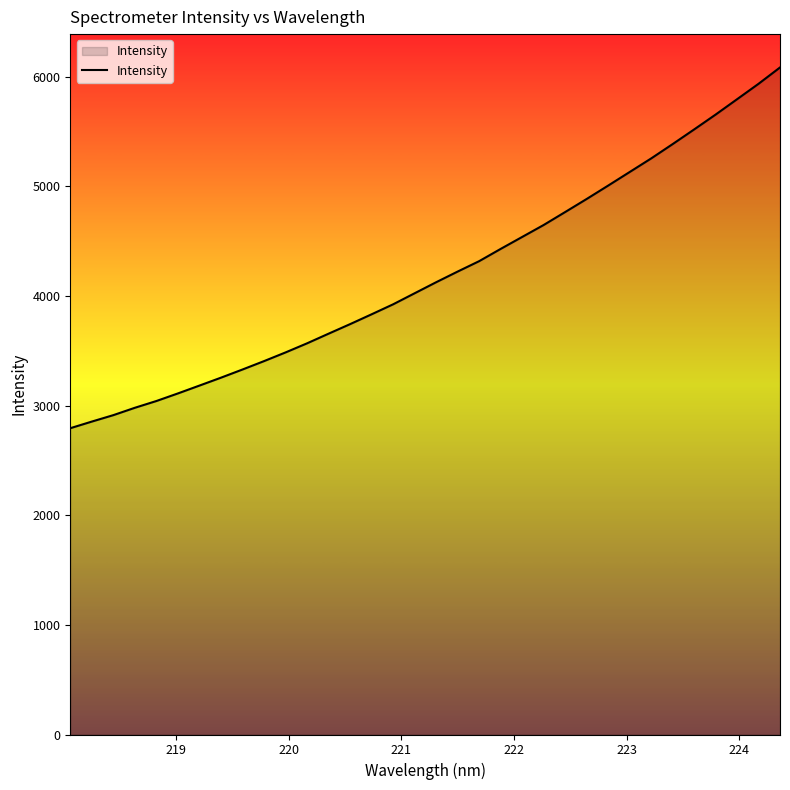

How many categories are shown in the chart?

34